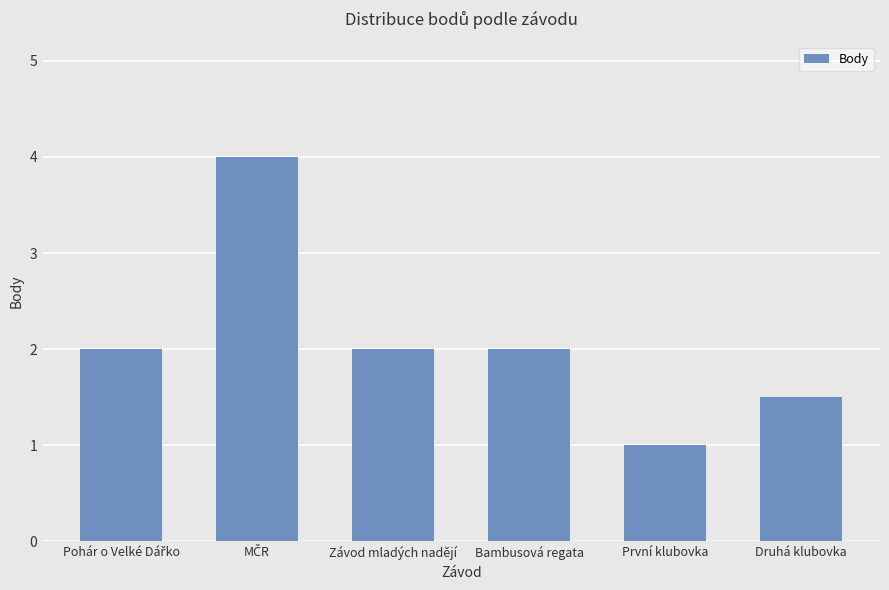

The chart shows a value of 2.0 at Závod mladých nadějí. True or false?

True